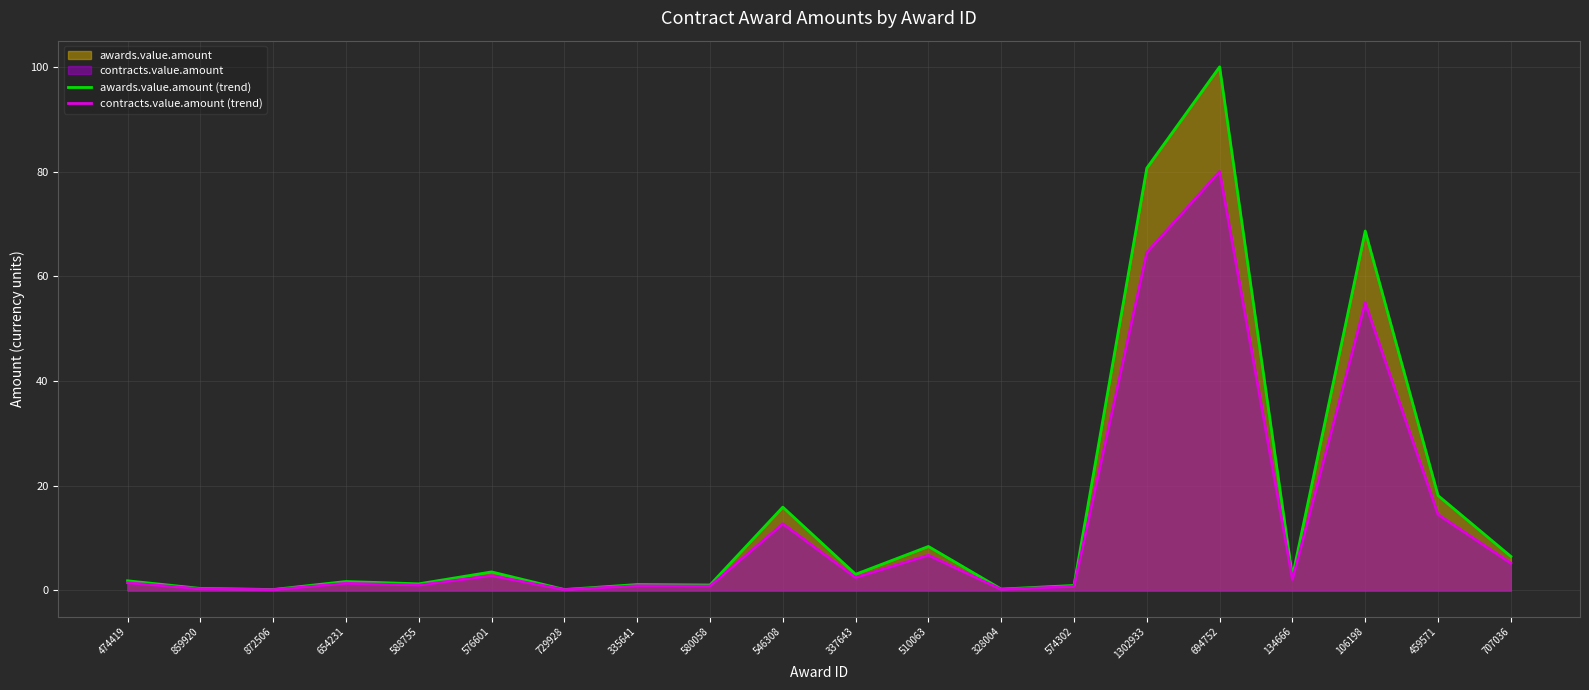

How many lines are shown in the chart?

2